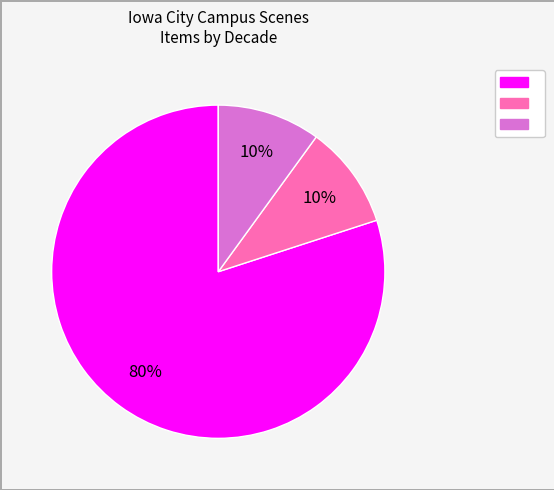

To the nearest percent, what is the difference between the largest and smallest slice percentages?

70%